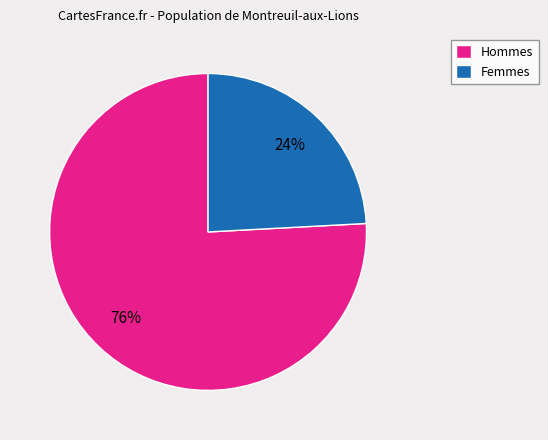

Is there a majority slice in this chart?

Yes